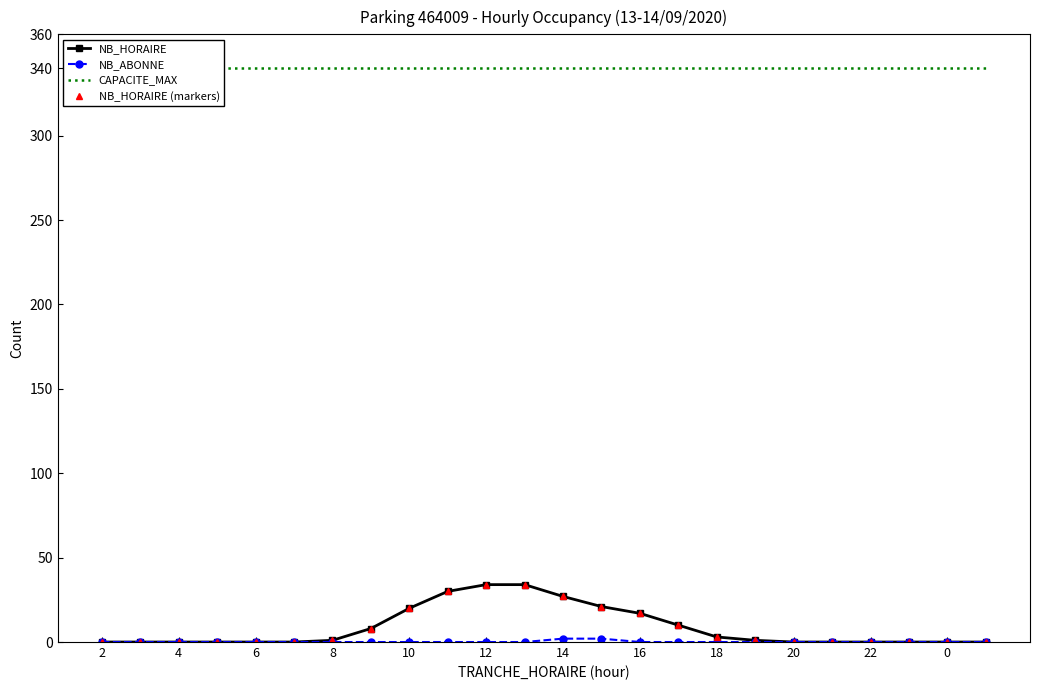

What is the average value of the NB_HORAIRE (markers) series?

9